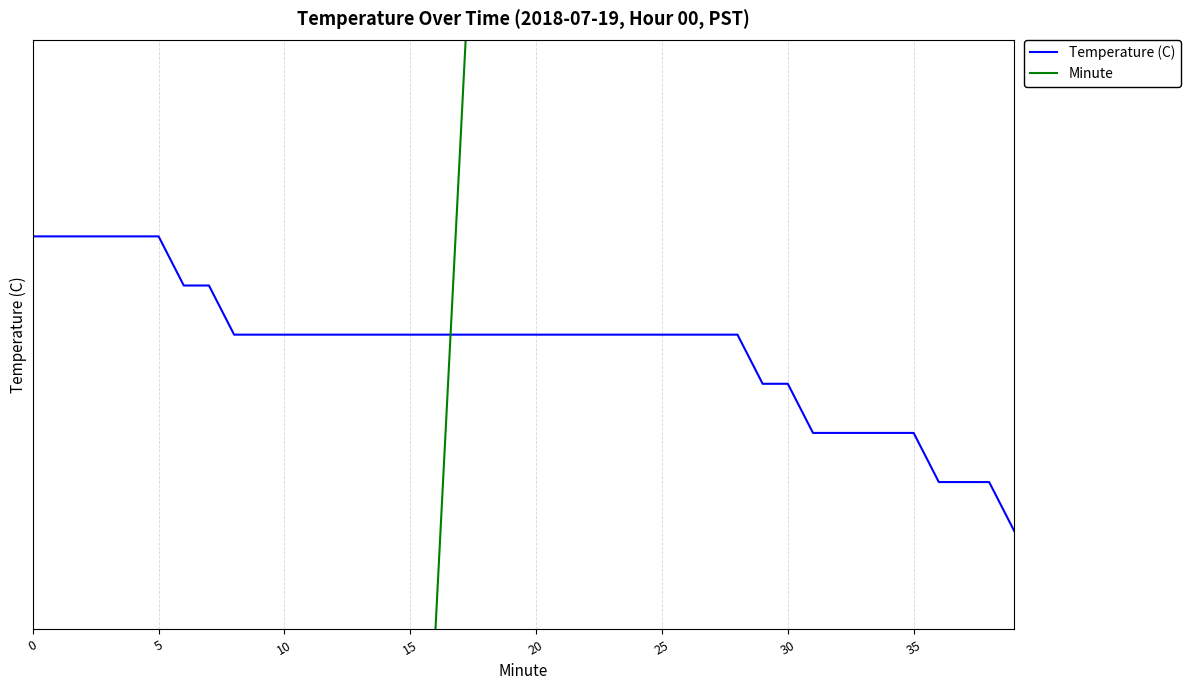

Count the Temperature (C) values in the range 16 to 17.

40